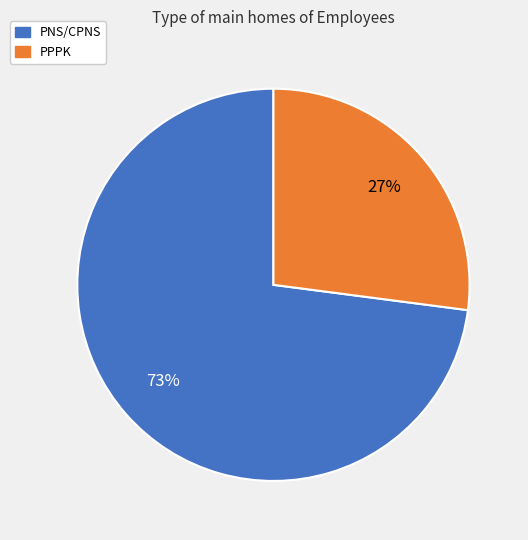

What is the ratio of the value at PNS/CPNS to the value at PPPK?

2.7